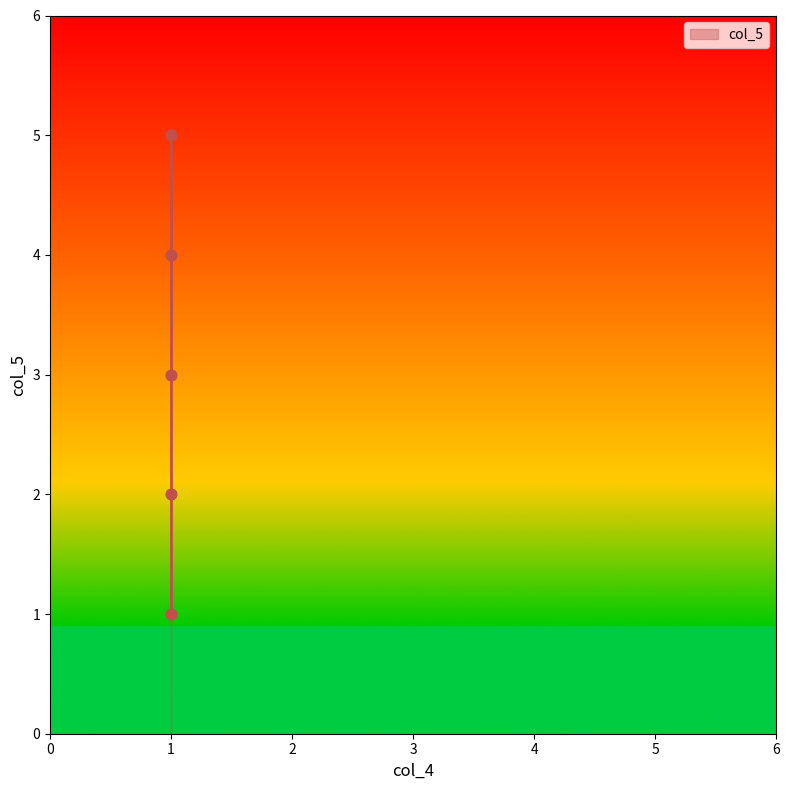

What is the average Y value?

3